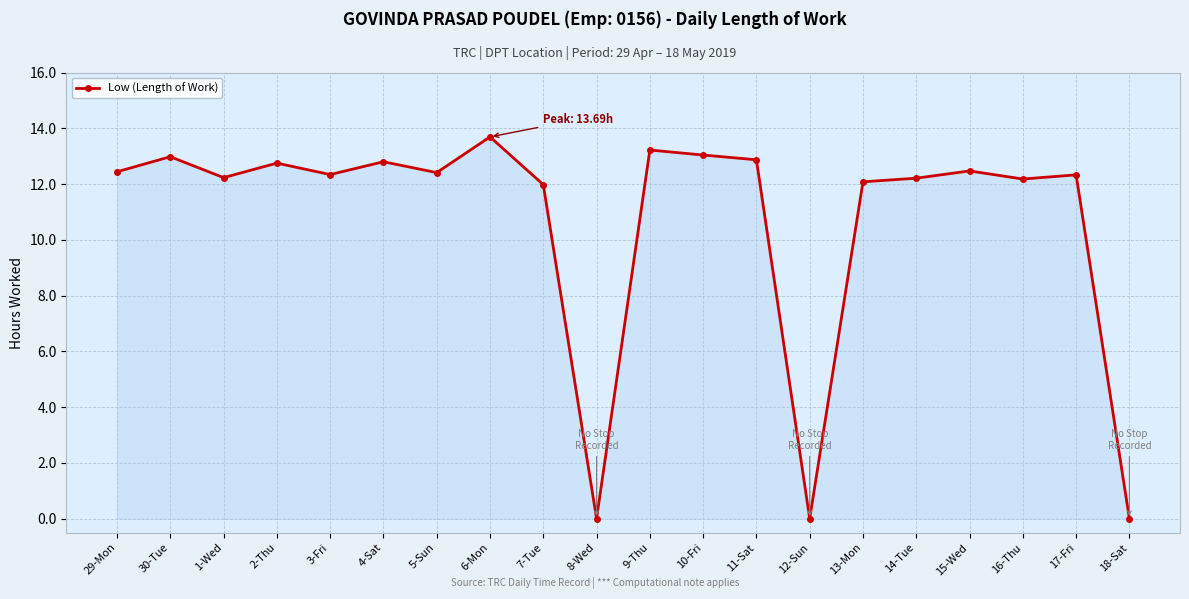

What is the maximum value shown in the chart?

13.7